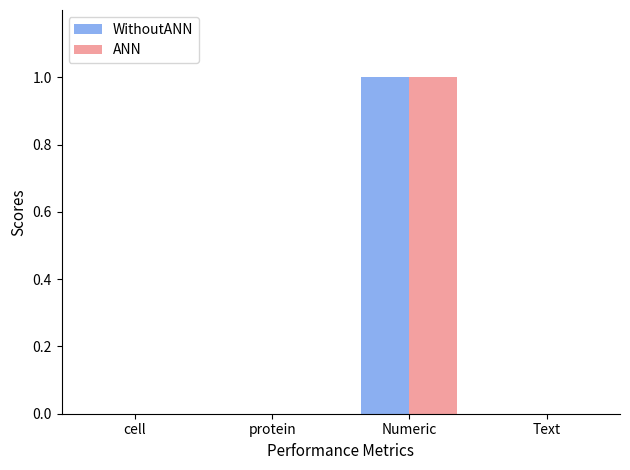

What are all the series names shown in the legend?

WithoutANN, ANN